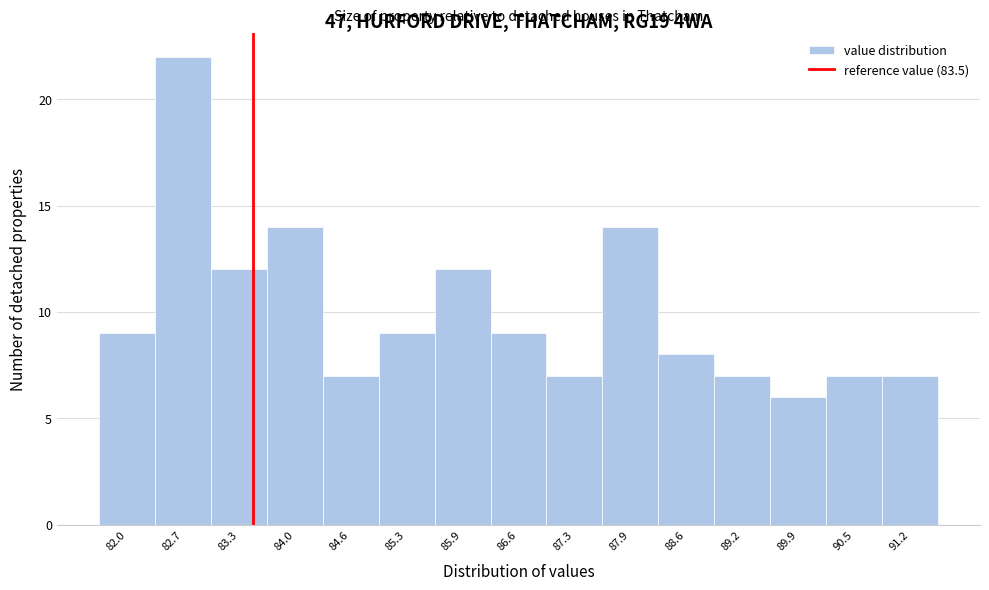

Which range on the x-axis has the tallest bar?

82.4 to 83.0